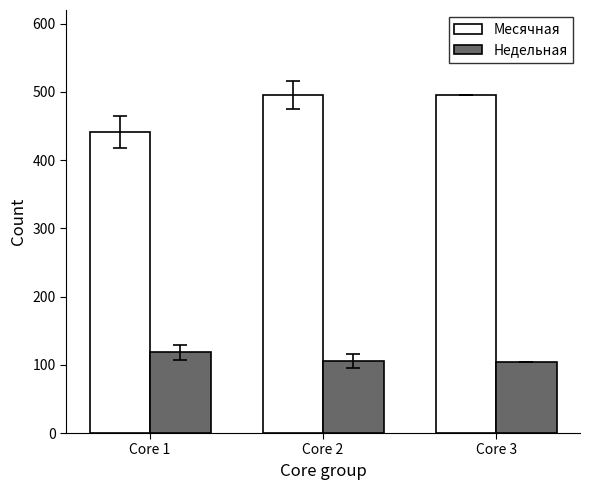

Which category has the lowest value in the Месячная series?

Core 1